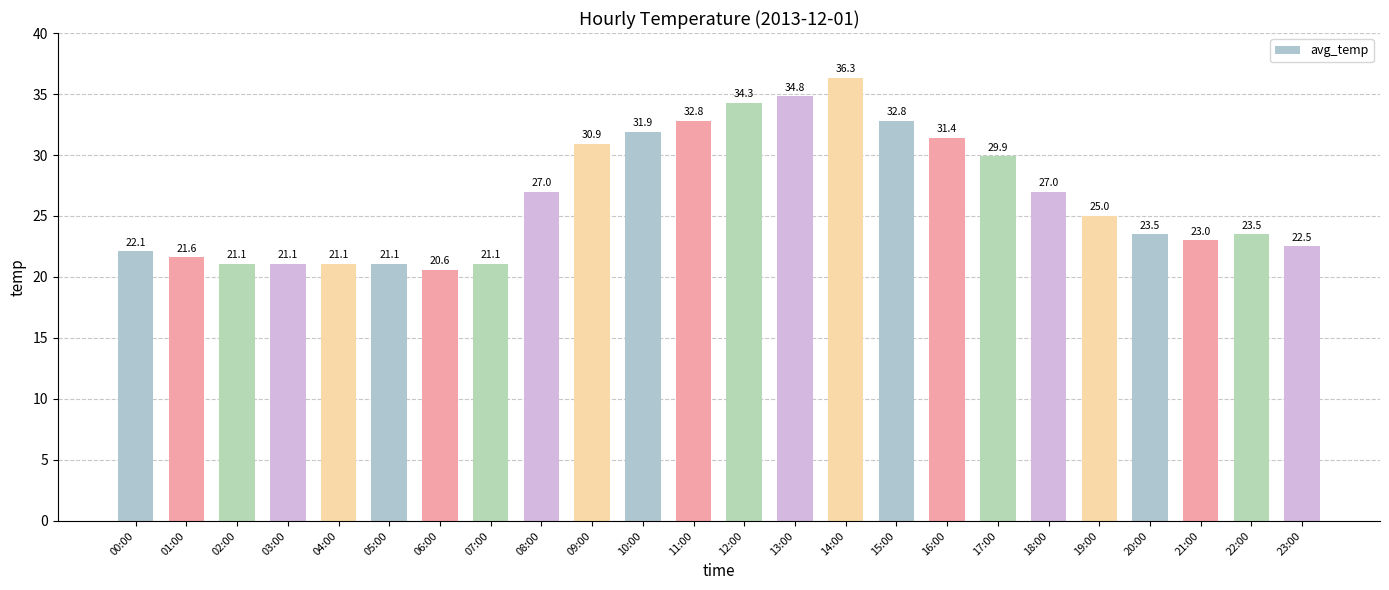

What is the sum of the values at 22:00 and 10:00?

55.4